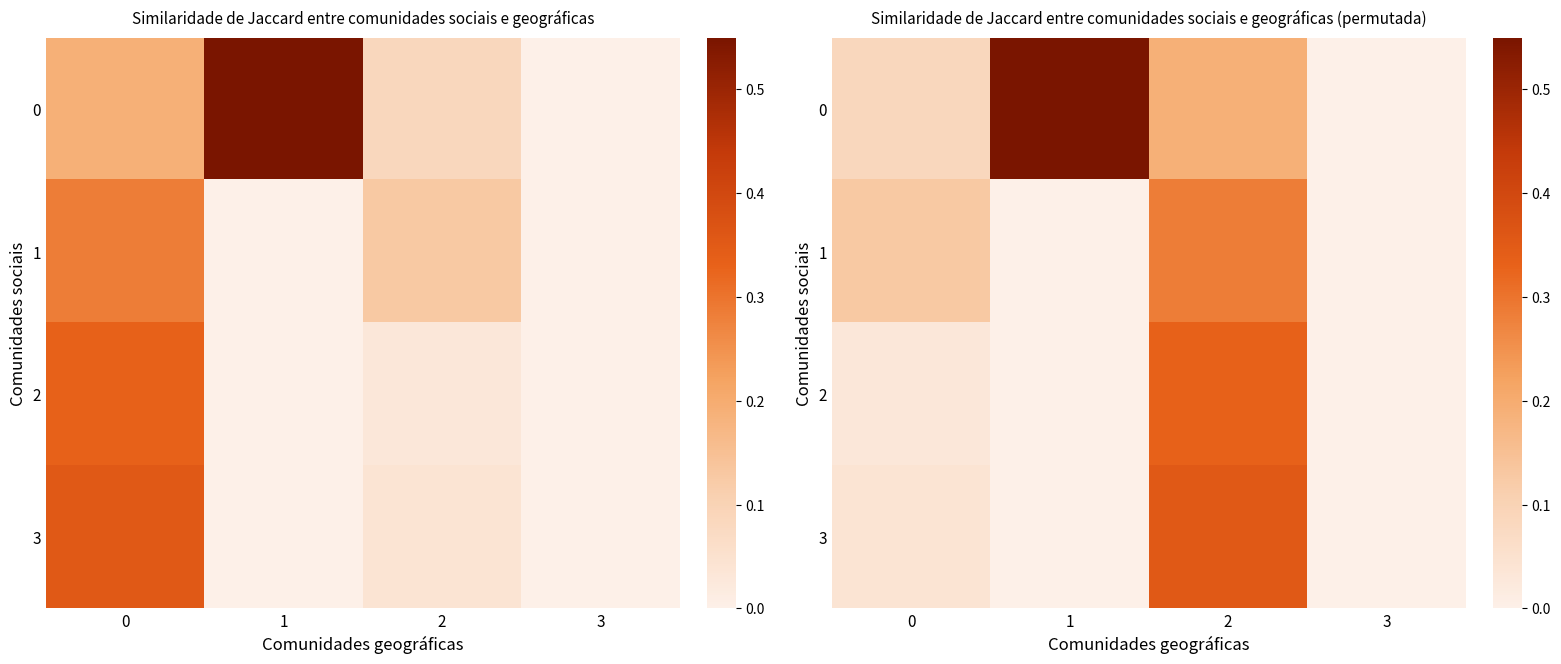

What is the difference between the maximum and second lowest values in the row_2 series?

0.3